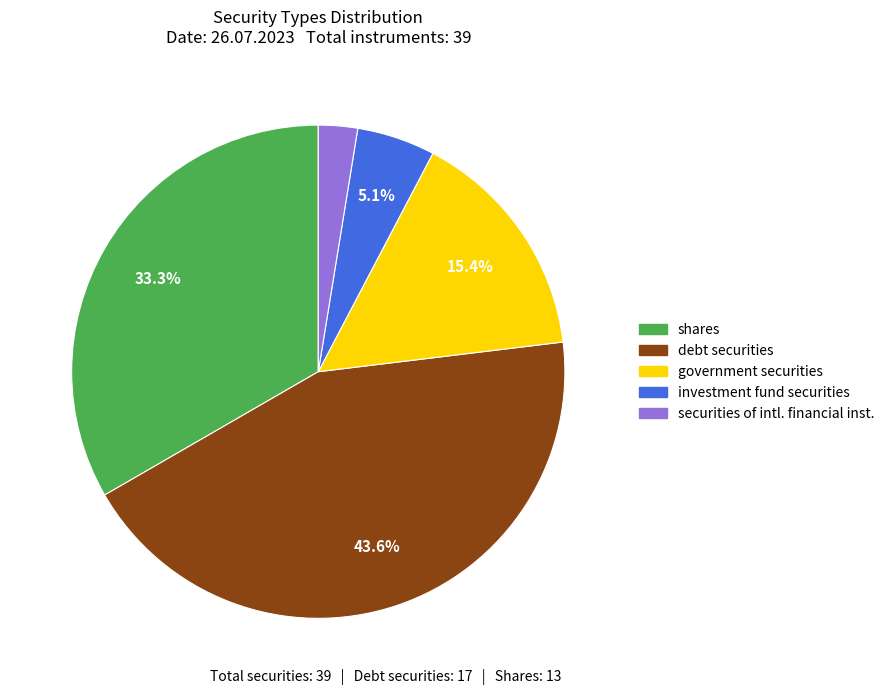

What portion of the pie excludes government securities?

84.6%